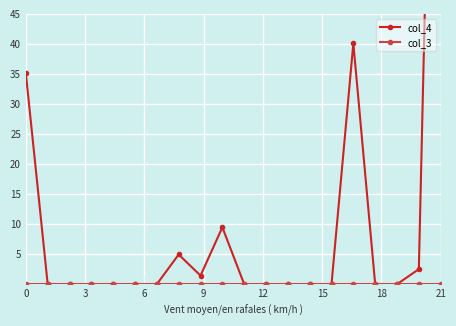

Reading left to right, what are all the values shown in this chart?

col_4: 35.1	0.0	0.0	0.0	0.0	0.0	0.0	4.9	1.4	9.5	0.0	0.0	0.0	0.0	0.0	40.1	0.0	0.0	2.5	160.0
col_3: 0.0	0.0	0.0	0.0	0.0	0.0	0.0	0.0	0.0	0.0	0.0	0.0	0.0	0.0	0.0	0.0	0.0	0.0	0.0	0.0